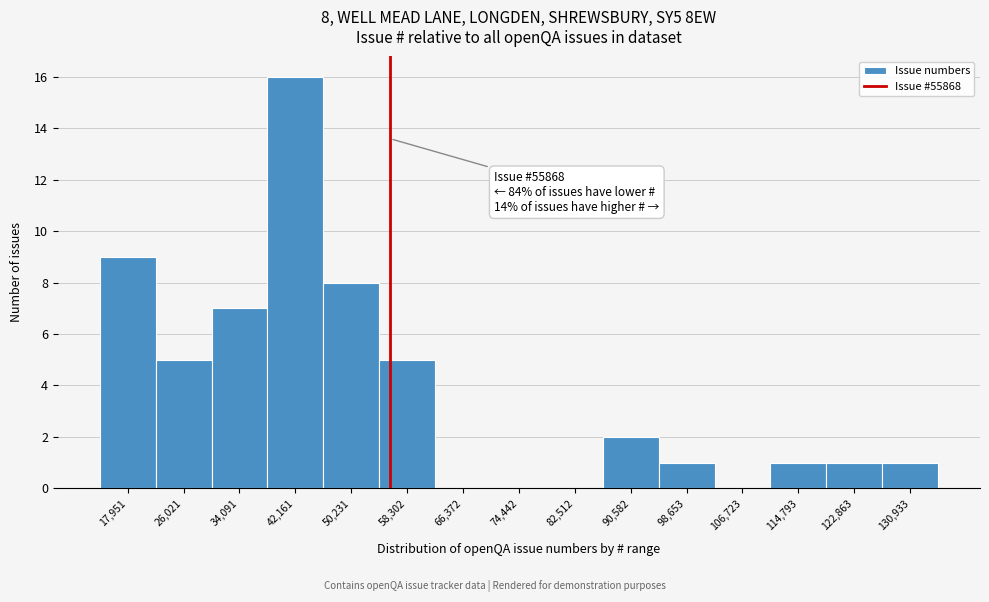

Which range on the x-axis has the tallest bar?

38000 to 46000